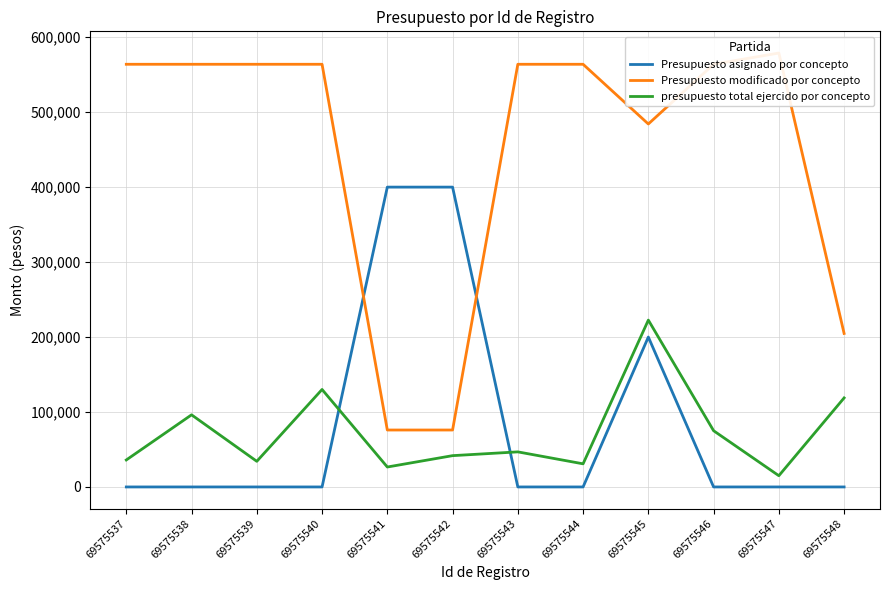

Reading right to left, list all the values displayed in this chart.

Presupuesto asignado por concepto: 0.0	0.0	0.0	200000.0	0.0	0.0	400000.0	400000.0	0.0	0.0	0.0	0.0
Presupuesto modificado por concepto: 204800.0	578873.4	563873.0	484200.0	563873.0	563873.0	75960.0	75960.0	563873.0	563873.0	563873.0	563873.0
presupuesto total ejercido por concepto: 118784.0	15000.0	75015.0	222580.8	30856.0	46800.0	41760.0	26600.0	130050.0	34200.0	96226.3	36000.0